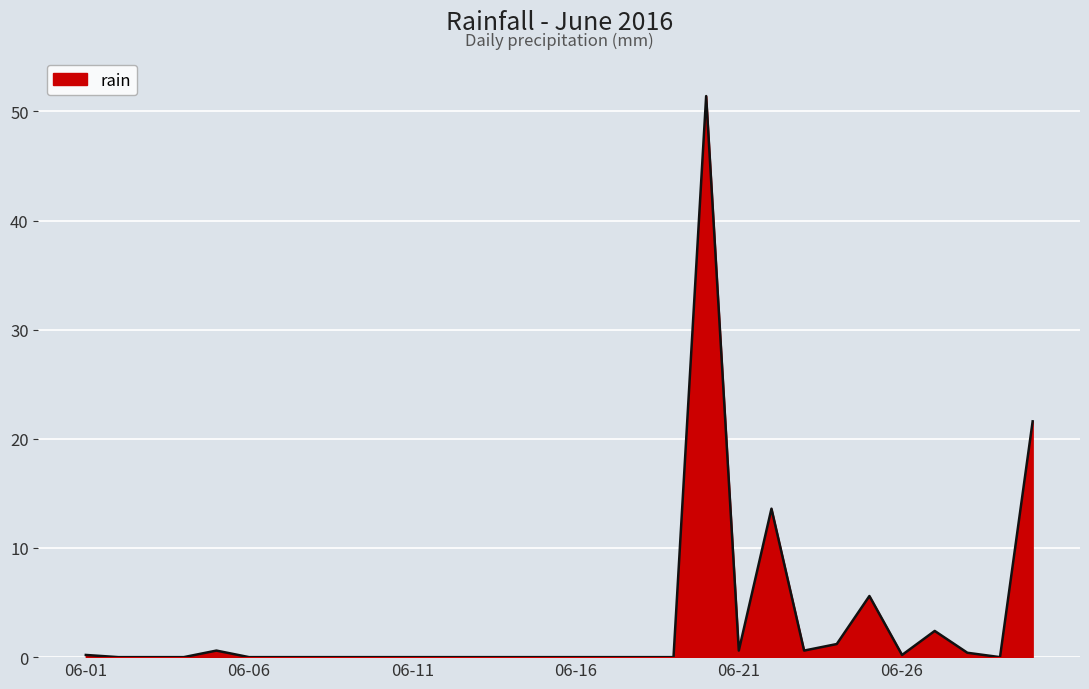

What is the sum of all values?

98.4